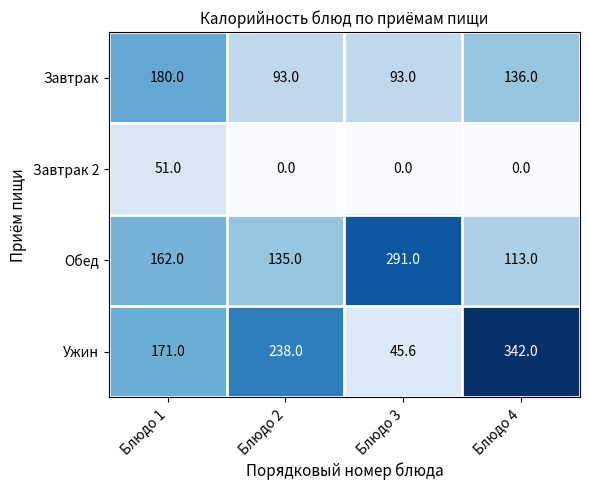

The Завтрак series shows 218.9 at Блюдо 4. True or false?

False